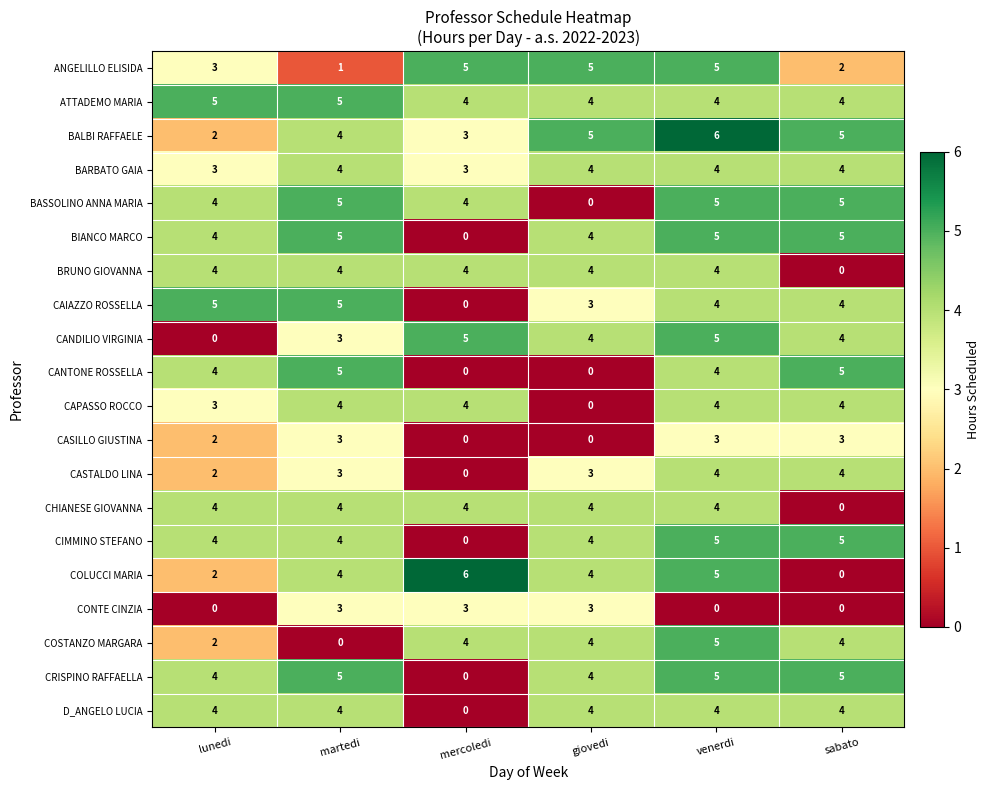

What is the average value of the COLUCCI MARIA series?

4